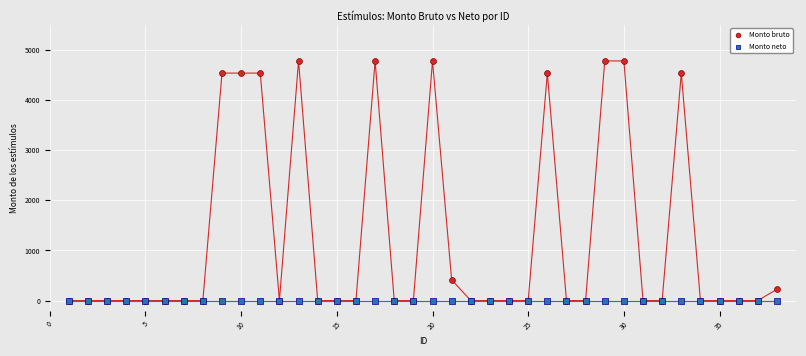

What are all the series names shown in the legend?

Monto bruto, Monto neto